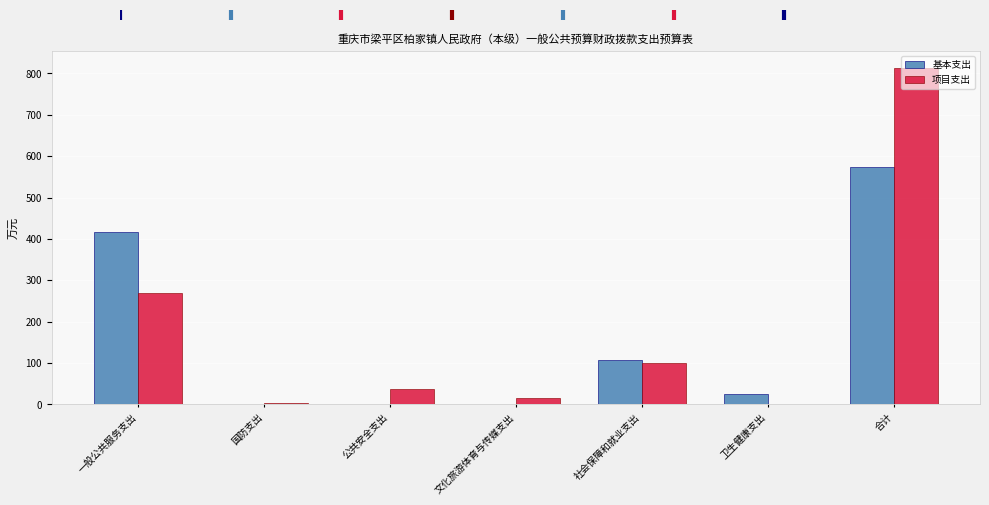

What is the sum of all 项目支出 values?

1240.0